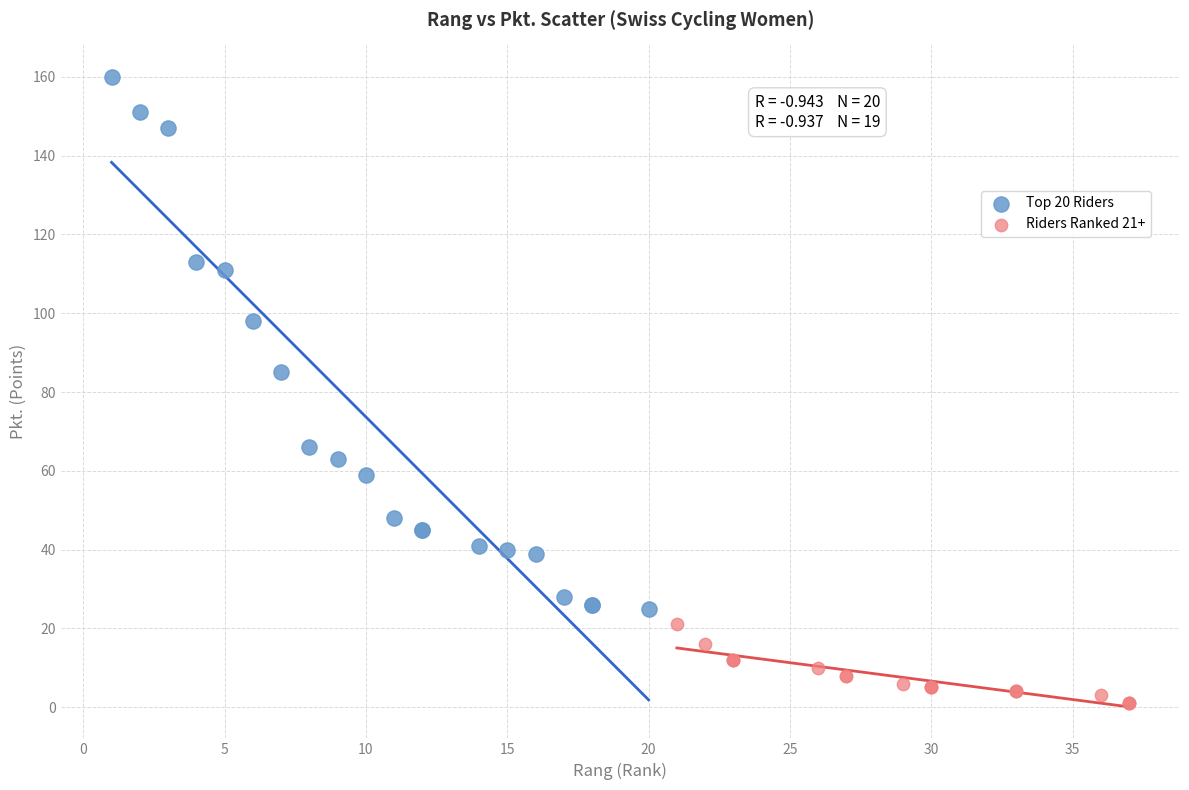

Which series has the largest Y range (max minus min)?

Top 20 Riders